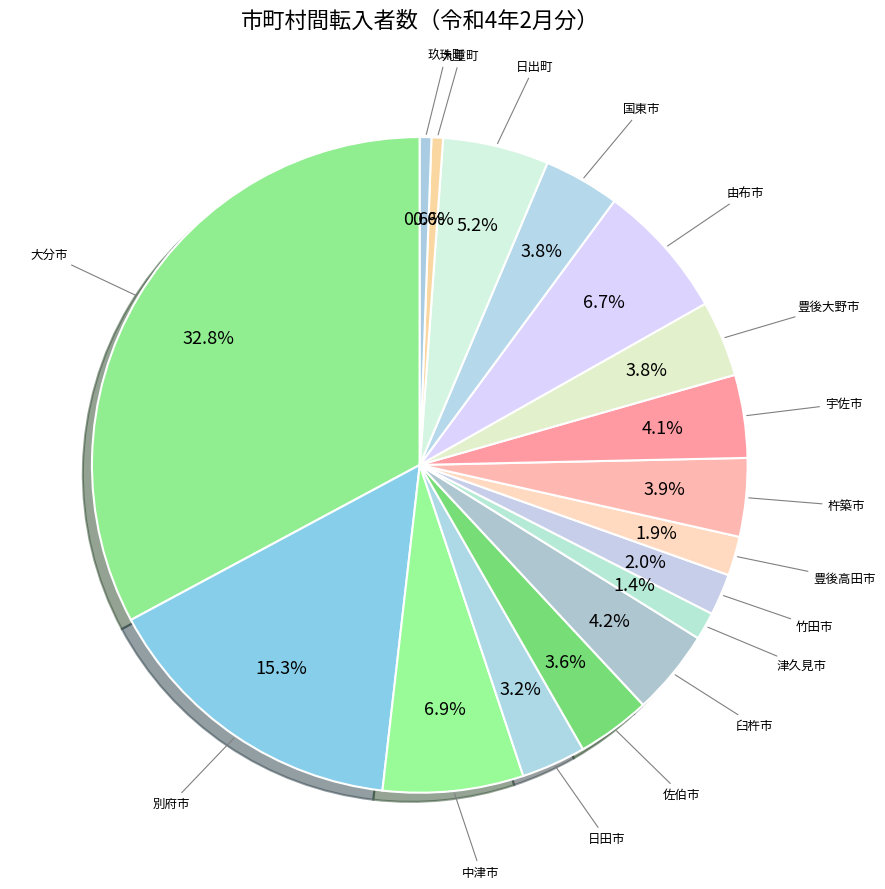

Which category has the smallest portion of the pie?

姫島村